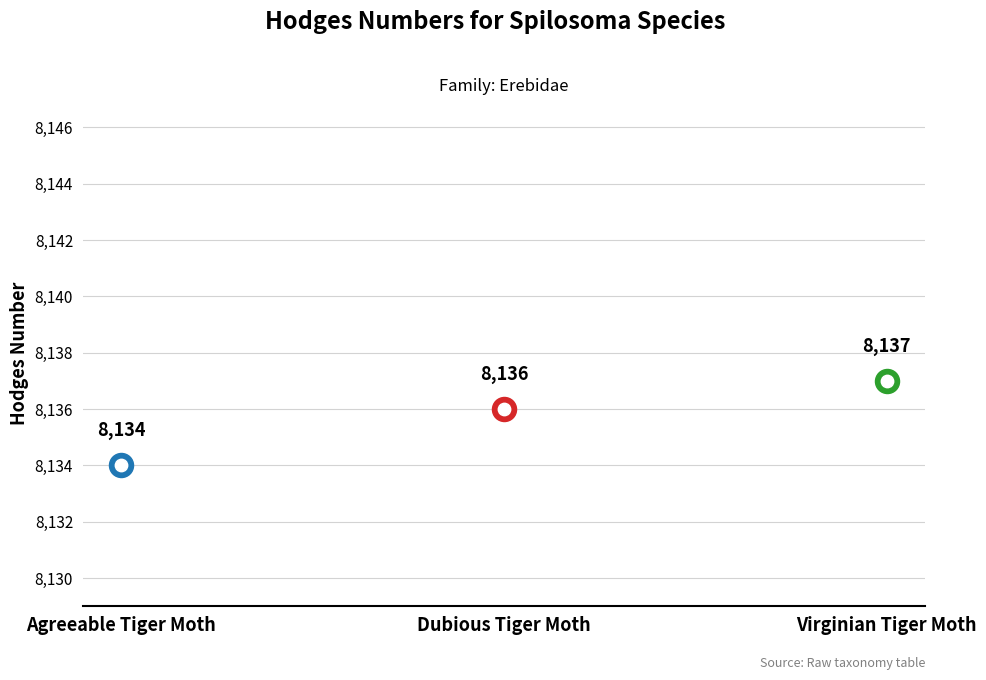

Which has a higher value, Dubious Tiger Moth or Agreeable Tiger Moth?

Dubious Tiger Moth